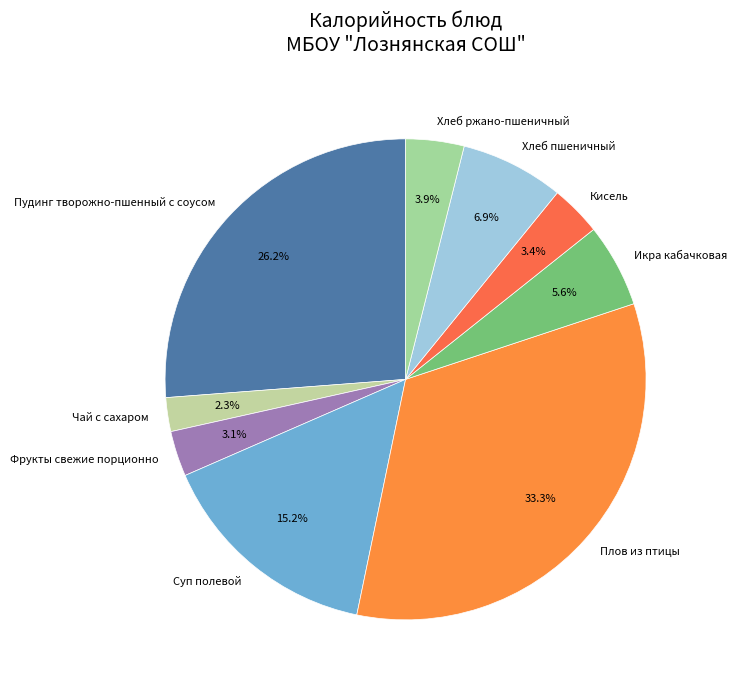

Is the sum of Плов из птицы and Хлеб пшеничный greater than half?

No